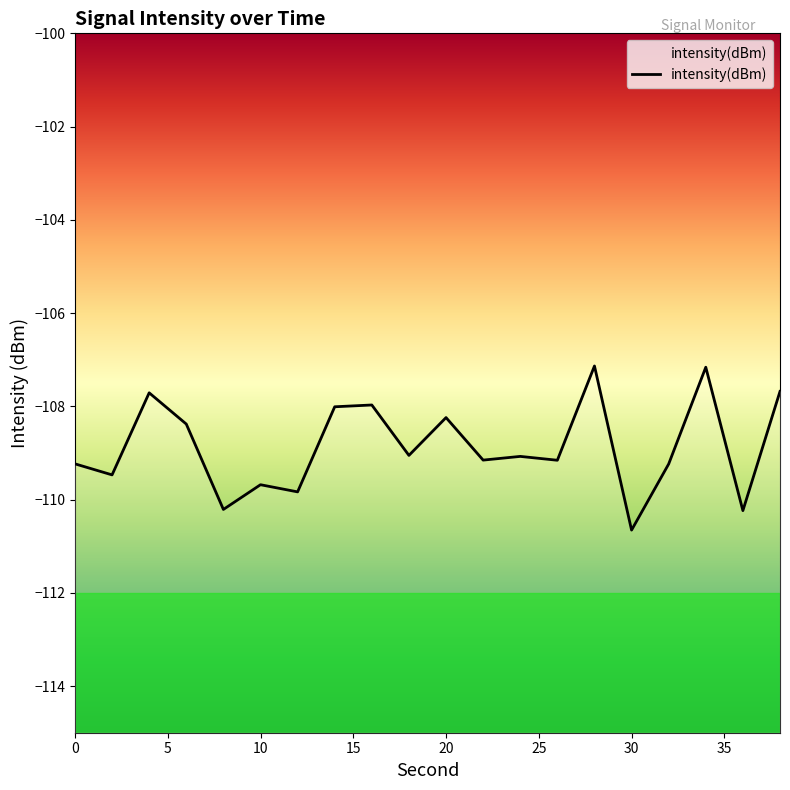

What is the difference between the maximum and minimum values?

3.5